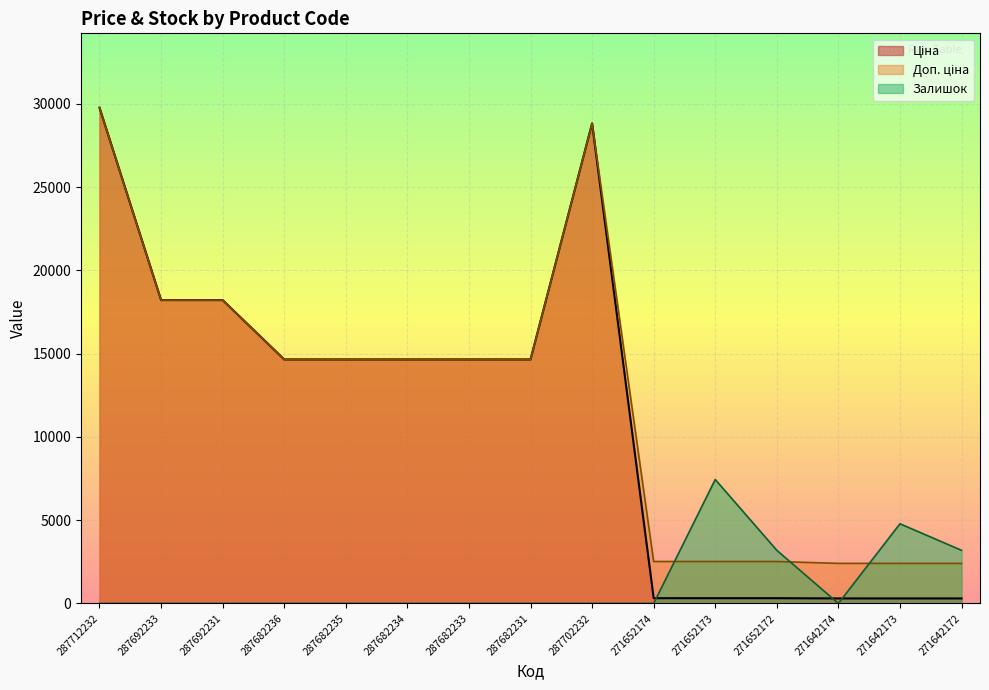

True or false: Ціна and Доп. ціна intersect in this chart.

False